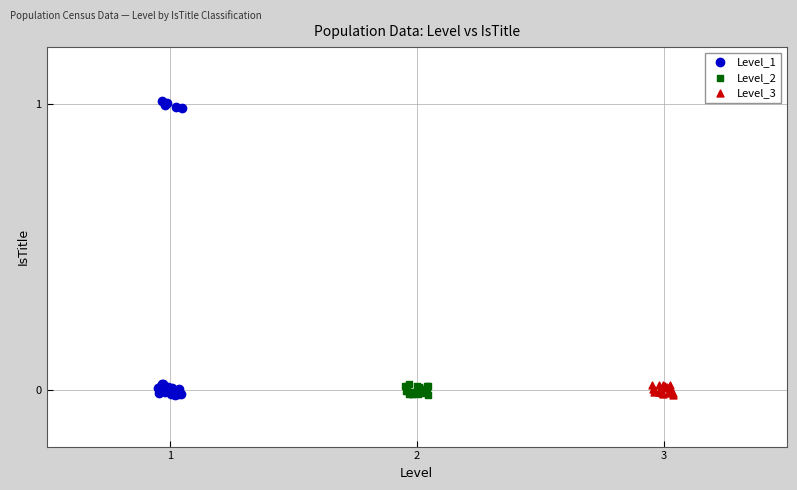

Which series has the widest spread of Y values?

Level_1